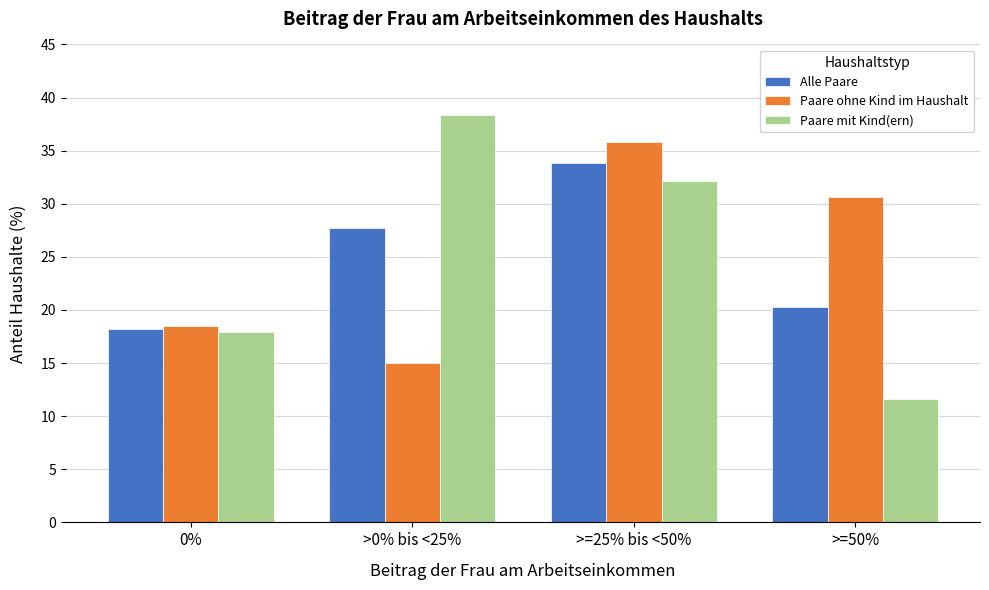

Reading left to right, what are all the values shown in this chart?

Alle Paare: 18.2	27.7	33.8	20.3
Paare ohne Kind im Haushalt: 18.5	15.0	35.8	30.6
Paare mit Kind(ern): 17.9	38.4	32.1	11.6